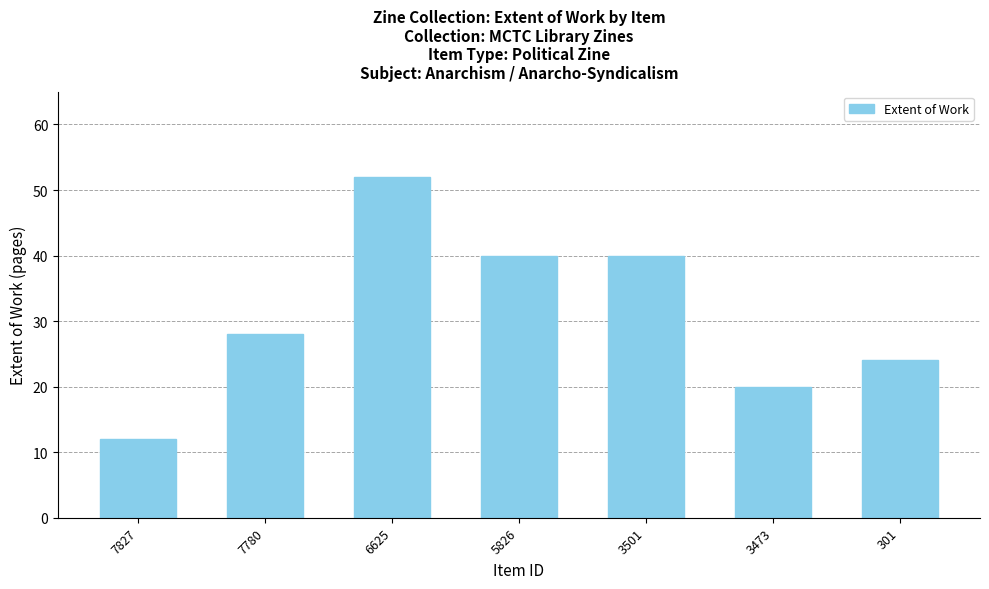

What is the sum of all values?

216